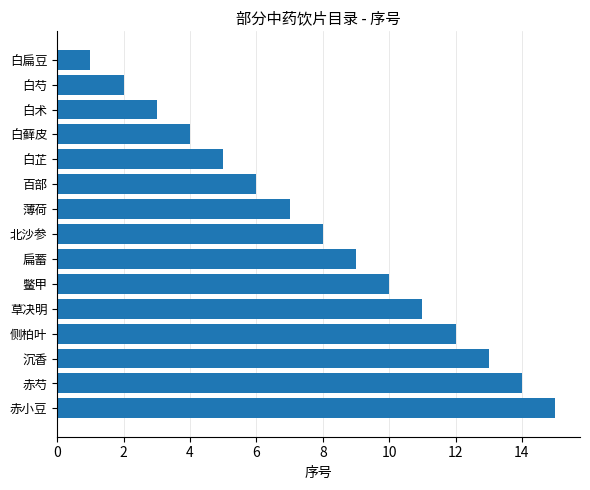

Is it true that the value at 赤小豆 is 15?

True